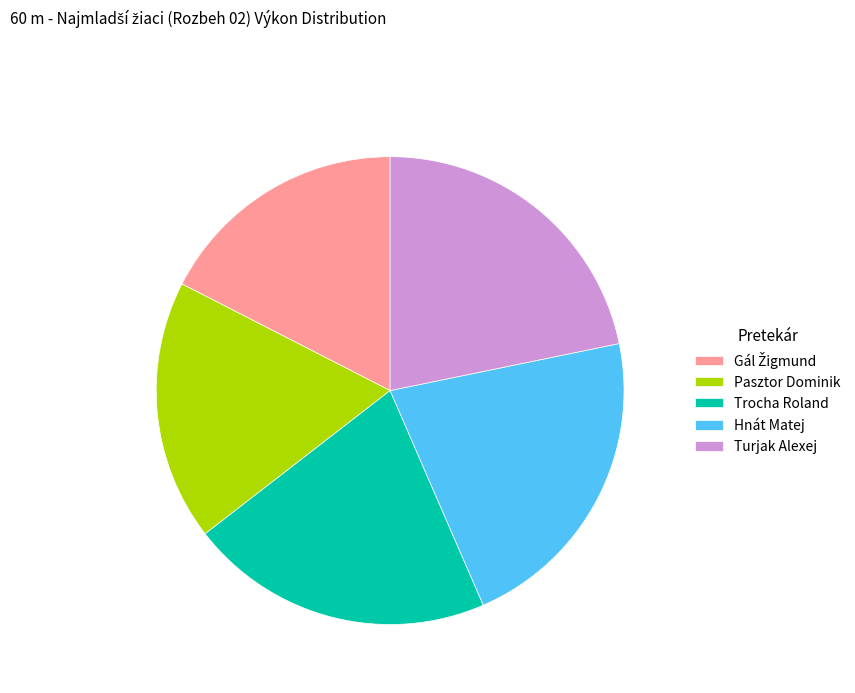

True or false: Pasztor Dominik accounts for 7% of the total.

False